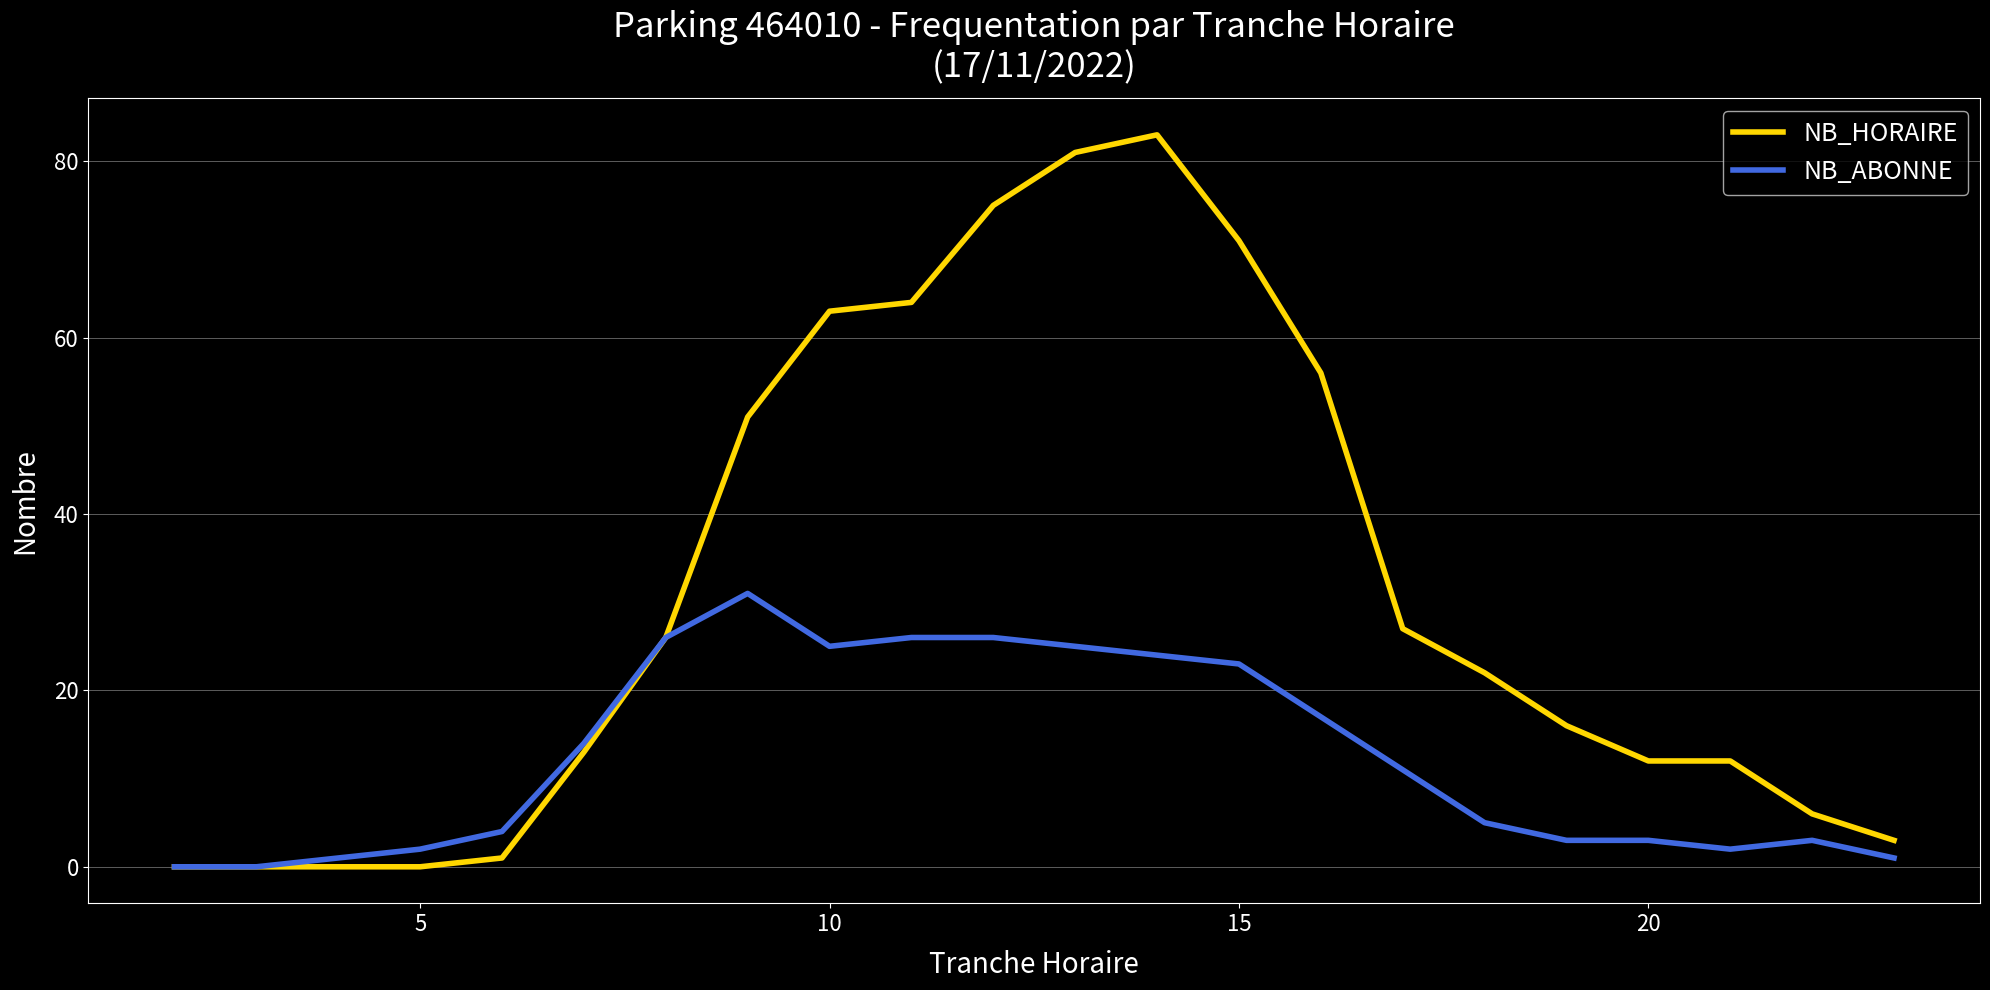

Which series has the largest range (max minus min)?

NB_HORAIRE